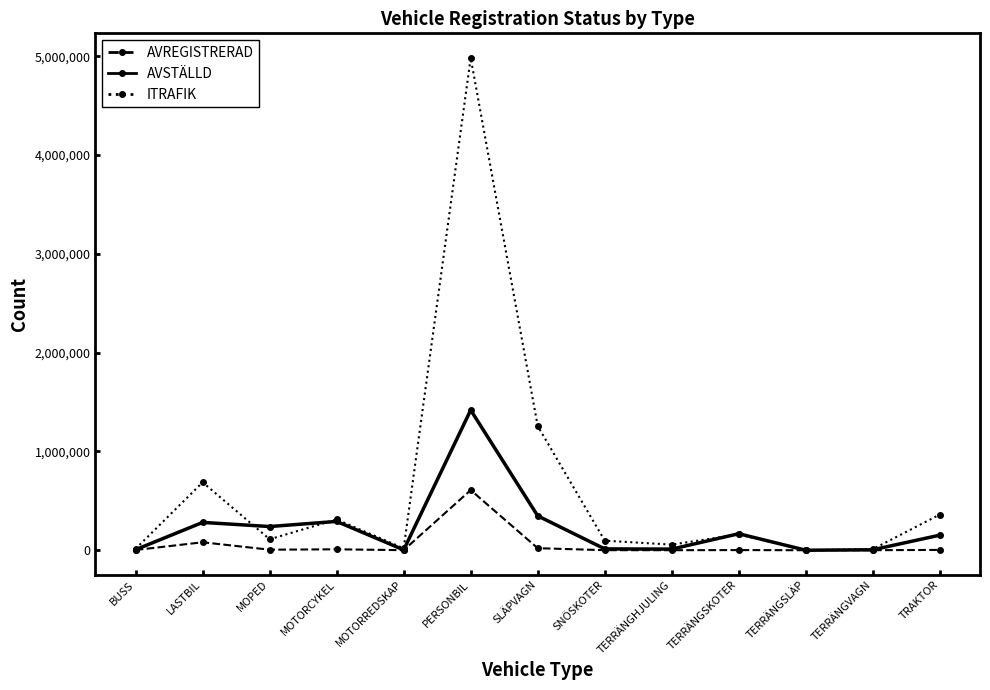

Which series has the largest range (max minus min)?

ITRAFIK